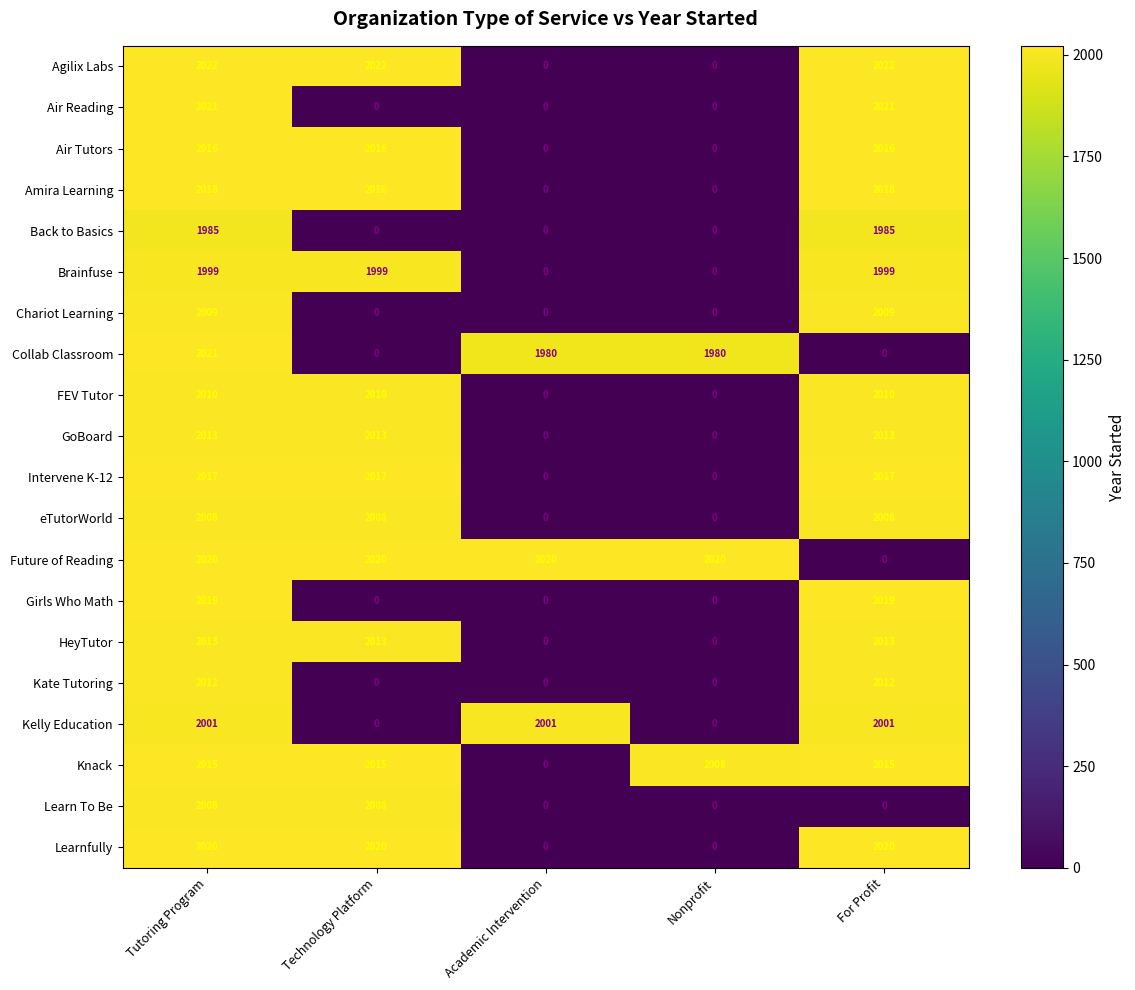

Which series has the largest range (max minus min)?

Agilix Labs